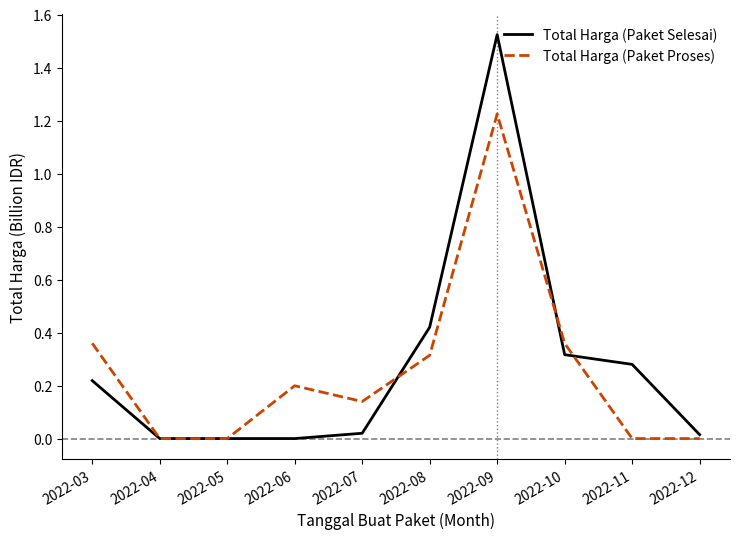

List the series in order of their peak value, highest first.

Total Harga (Paket Selesai), Total Harga (Paket Proses)